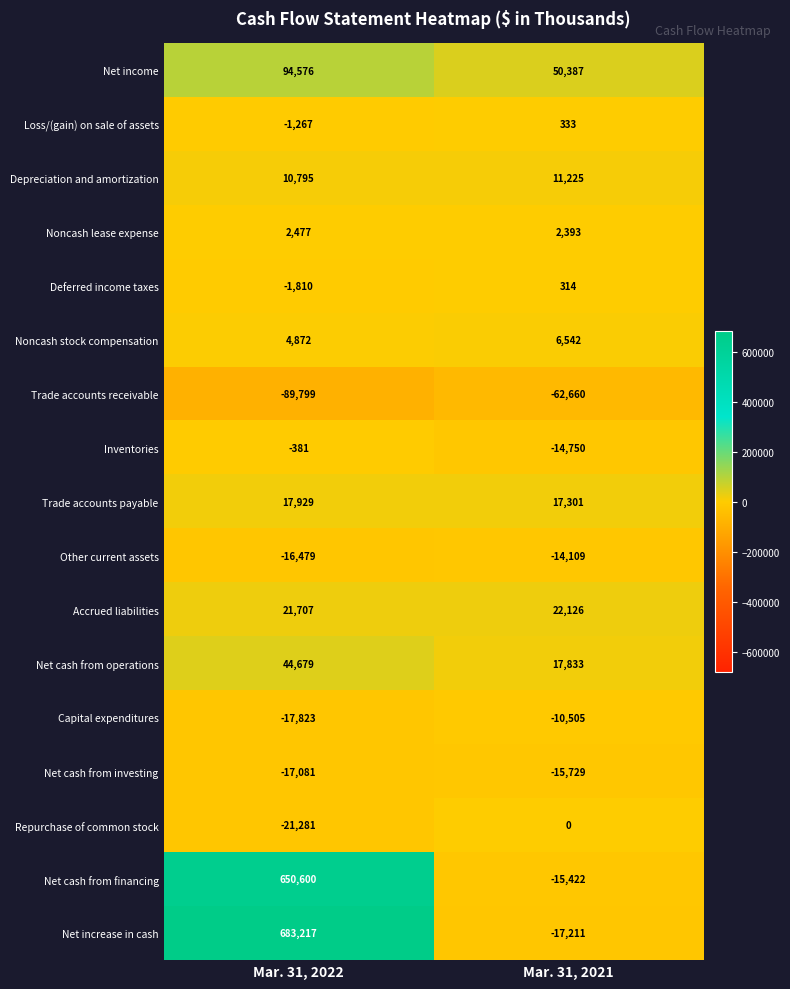

Is the value of Depreciation and amortization at Mar. 31, 2021 greater than the value of Trade accounts payable at Mar. 31, 2021?

No